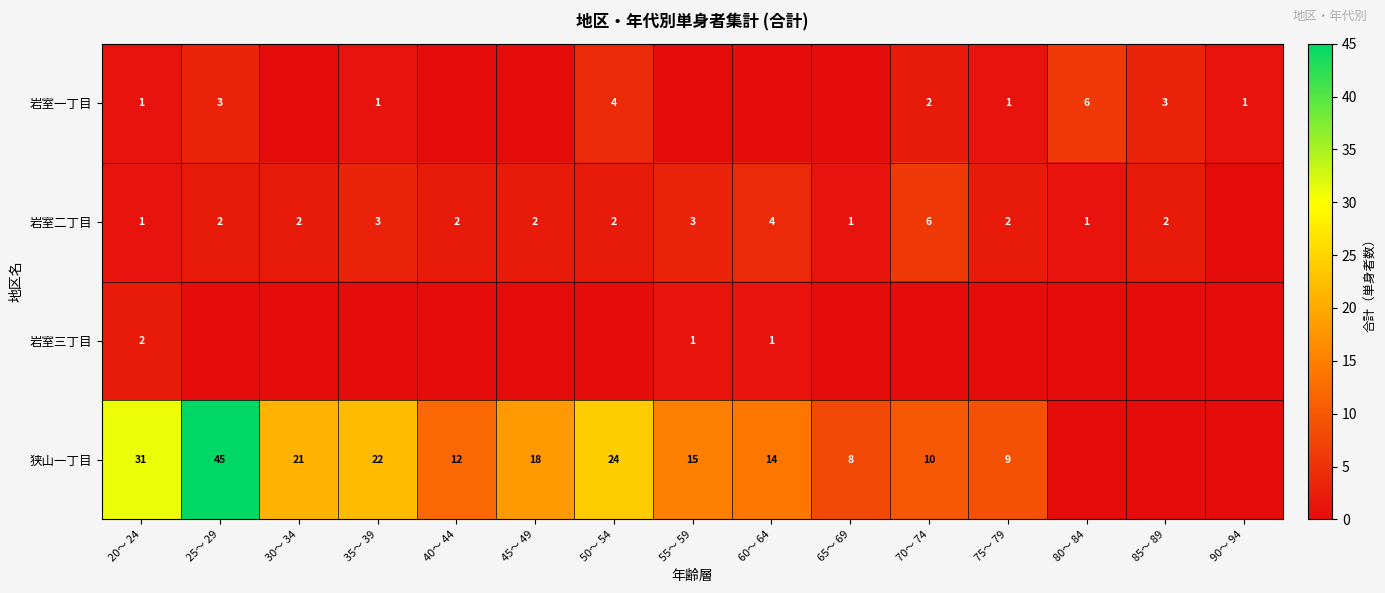

At how many categories does at least one series exceed 27?

2